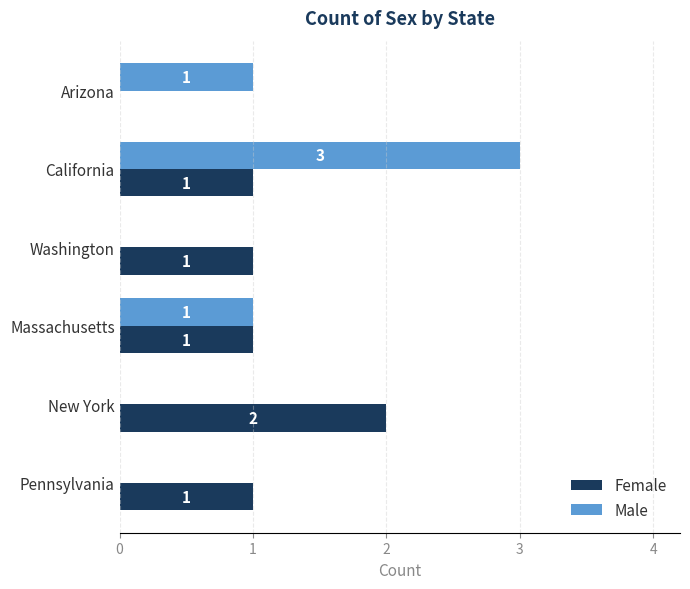

What is the sum of all Male values?

5